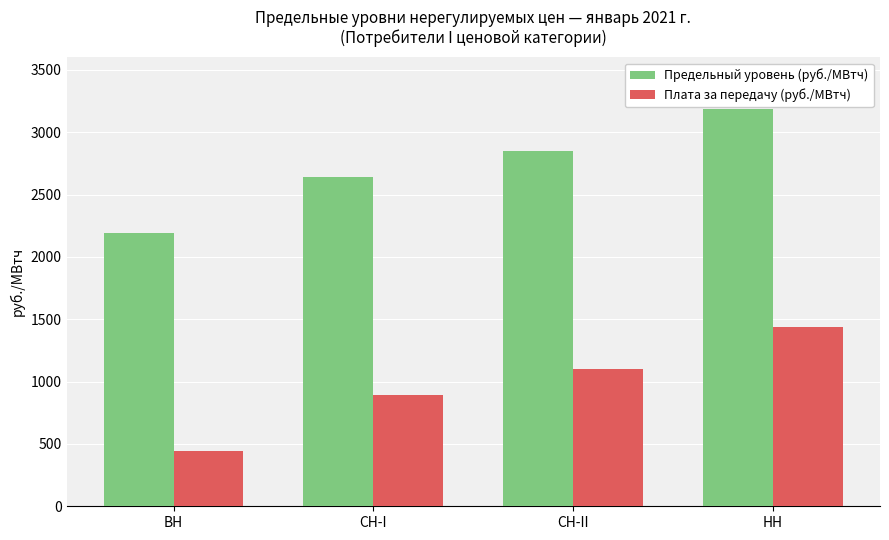

What is the difference between the maximum and minimum values in the Плата за передачу (руб./МВтч) series?

995.3